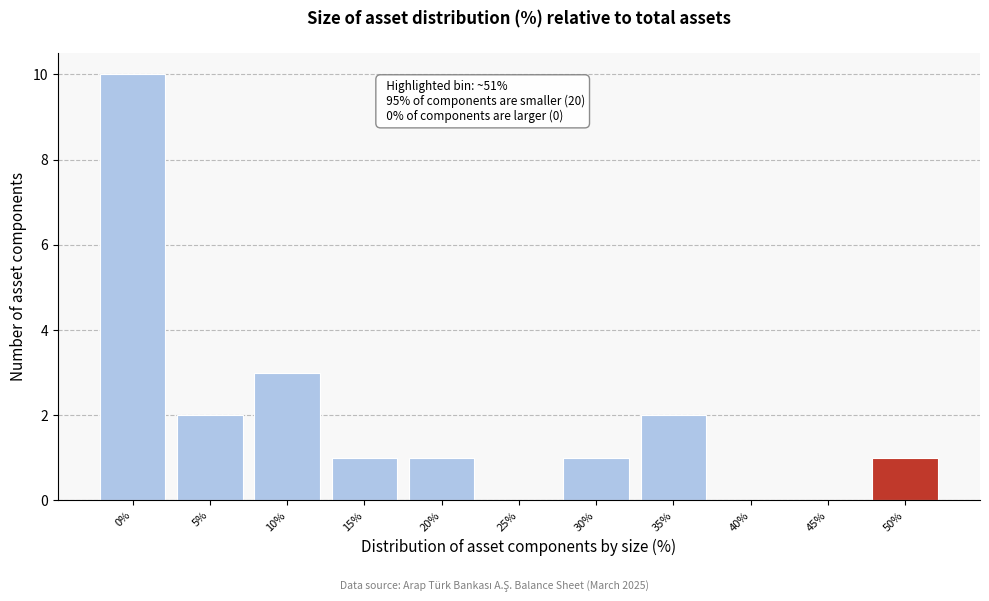

Reading left to right, list all the values displayed in this chart.

0%=10	5%=2	10%=3	15%=1	20%=1	25%=0	30%=1	35%=2	40%=0	45%=0	50%=1